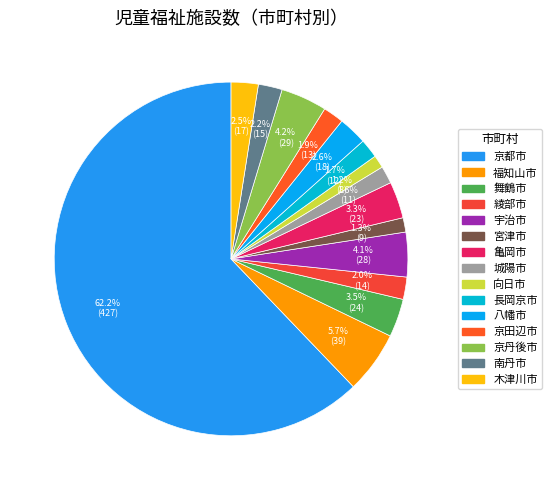

Which has a higher value, 木津川市 or 八幡市?

八幡市